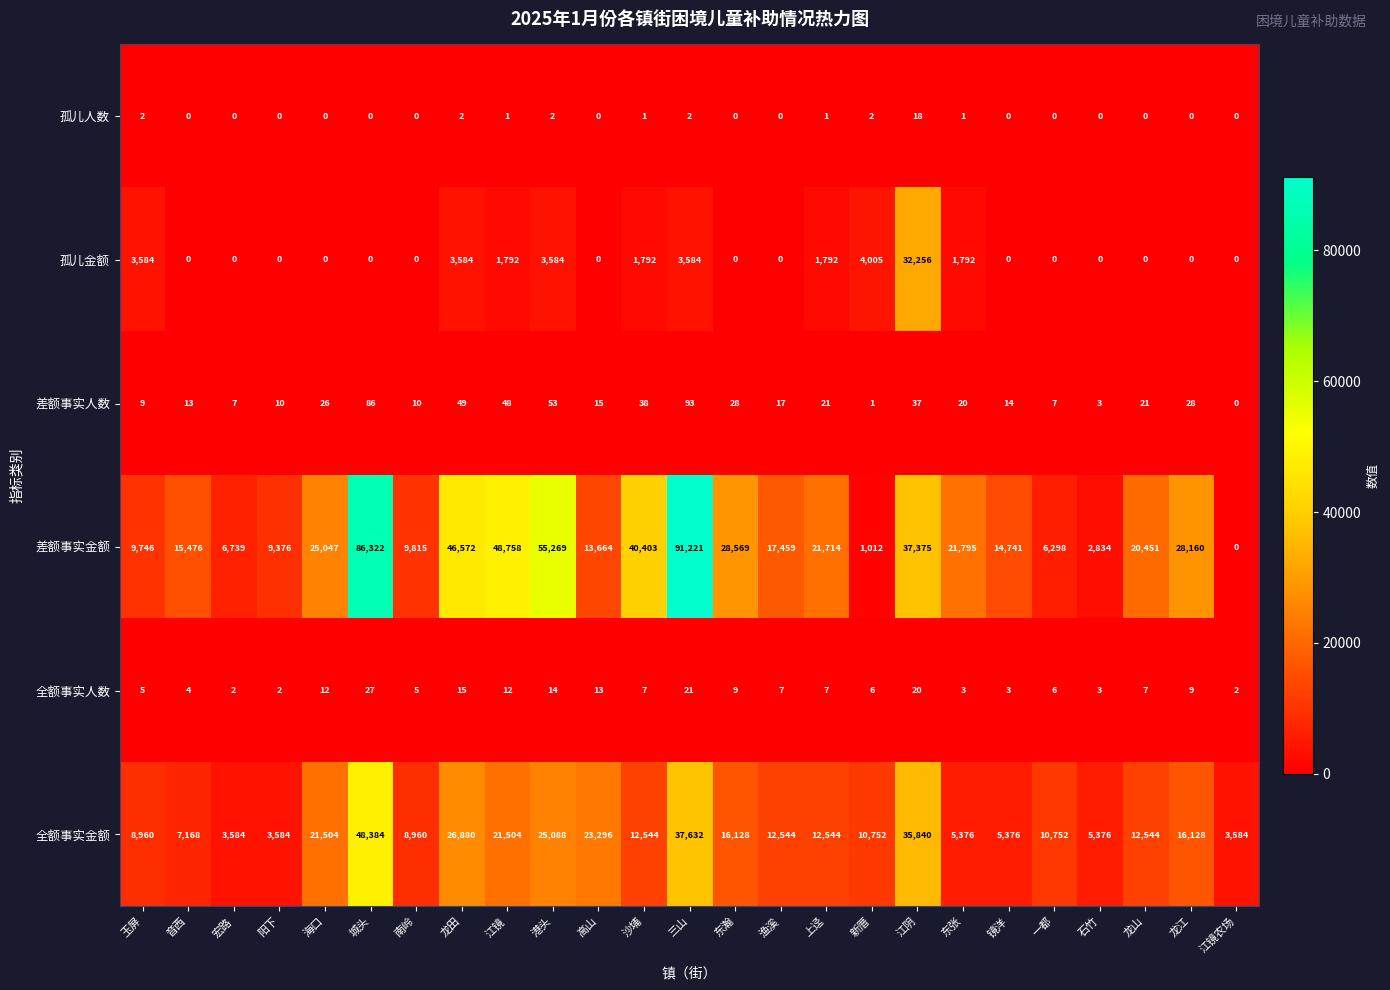

Is it true that 全额事实金额 equals 39910 at 龙田?

False